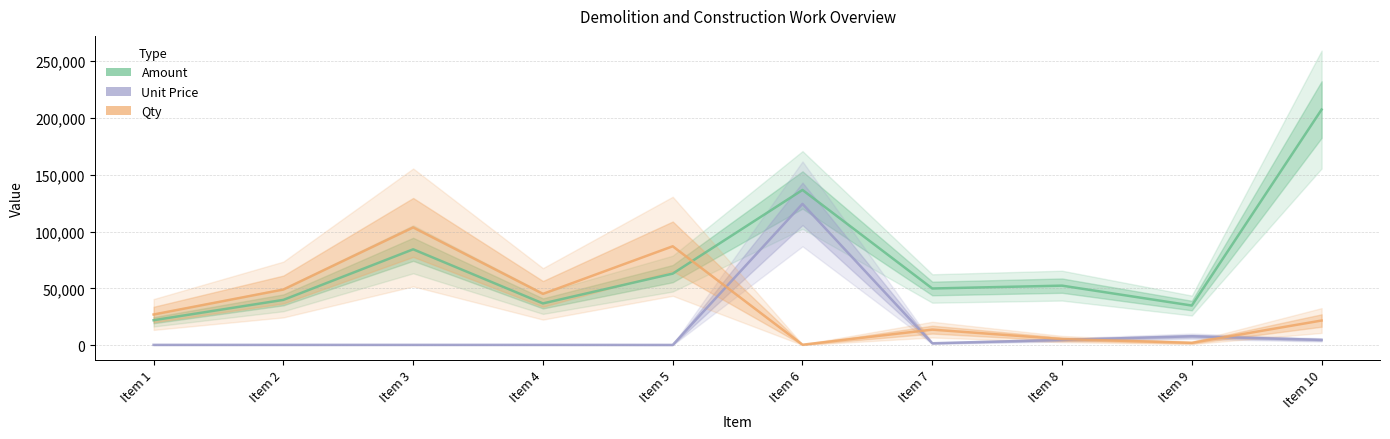

Reading left to right, what are all the values shown in this chart?

Amount: 22099.5	39987.0	84456.0	36868.5	63072.0	136663.0	50000.0	52500.0	35000.0	207375.0
Unit Price: 409.7	409.7	409.7	409.7	364.2	124425.0	1820.9	4779.9	7966.4	4779.9
Qty: 27131.8	49092.5	103687.5	45263.8	87113.4	552.5	13811.7	5524.7	2209.9	21822.6